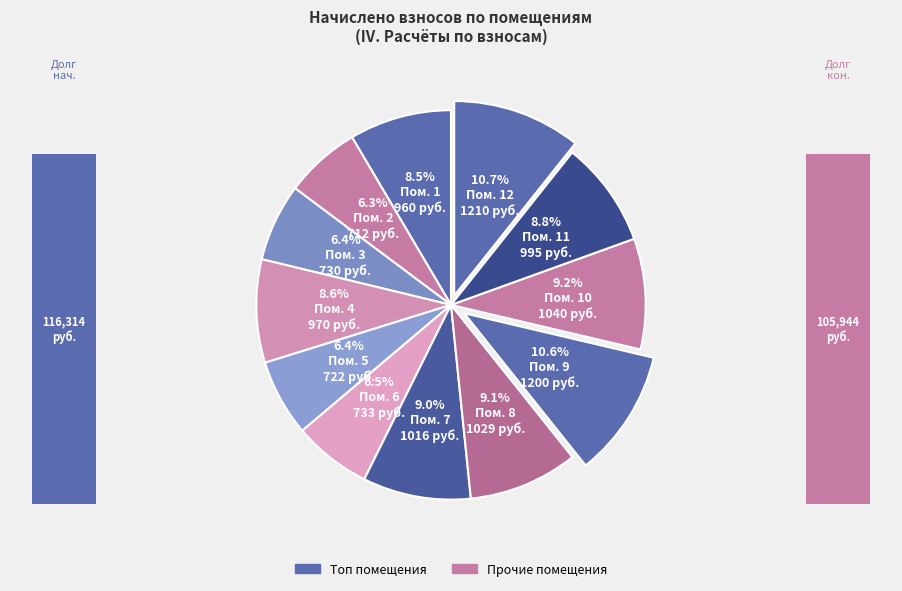

Which has a higher value, 1 or 10?

10